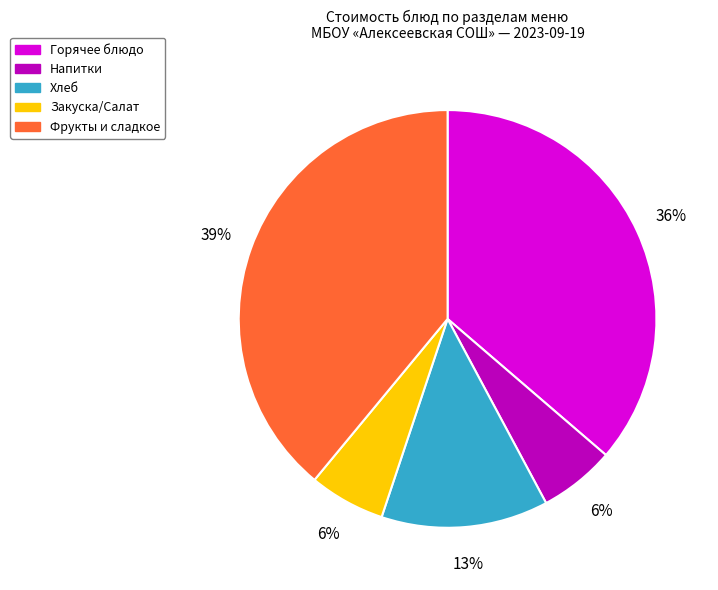

How many segments does this pie chart have?

5